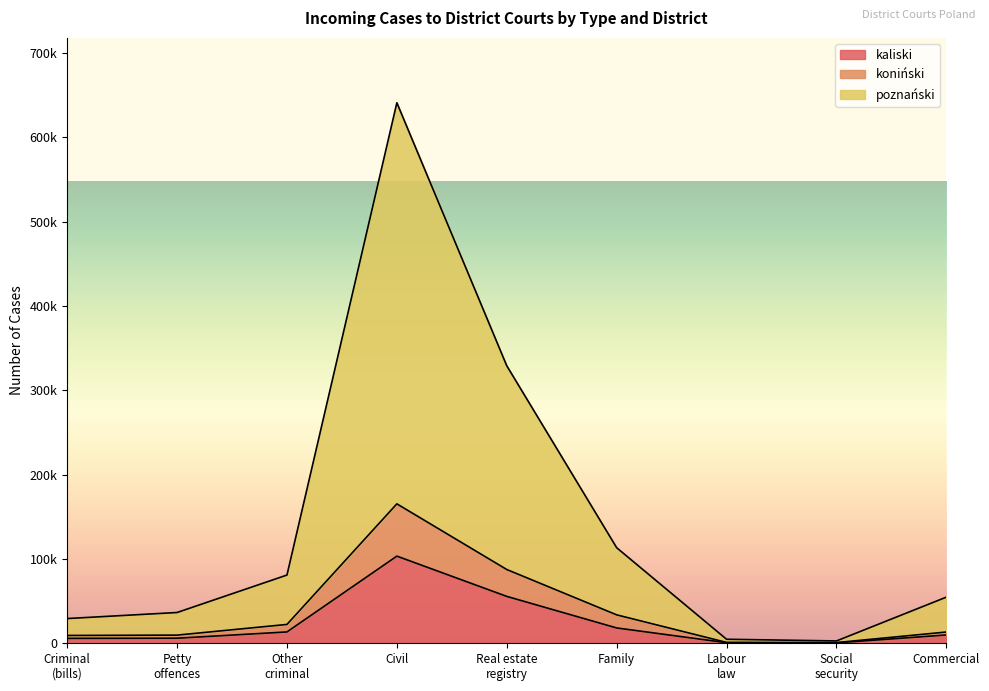

True or false: poznański and koniński intersect in this chart.

False